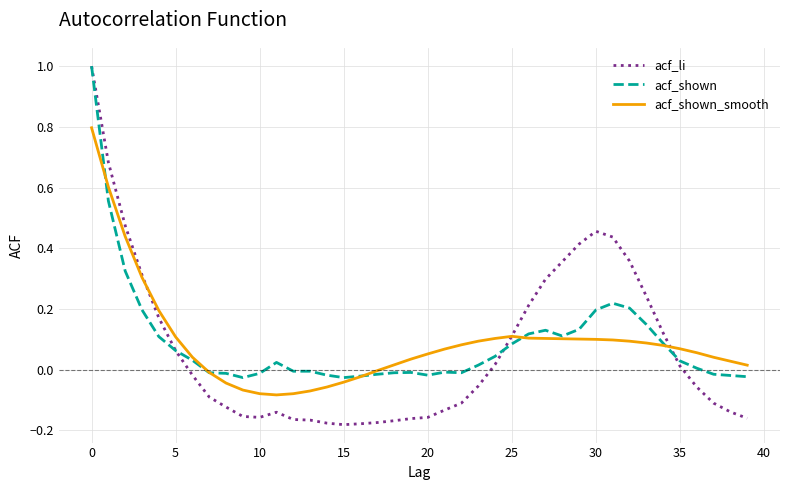

Which series has the widest spread of values?

acf_li